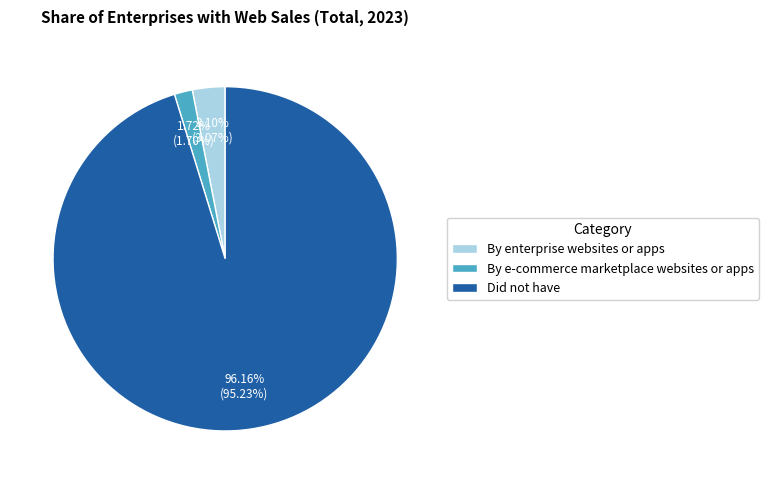

Which has a higher value, By e-commerce marketplace websites or apps or By enterprise websites or apps?

By enterprise websites or apps